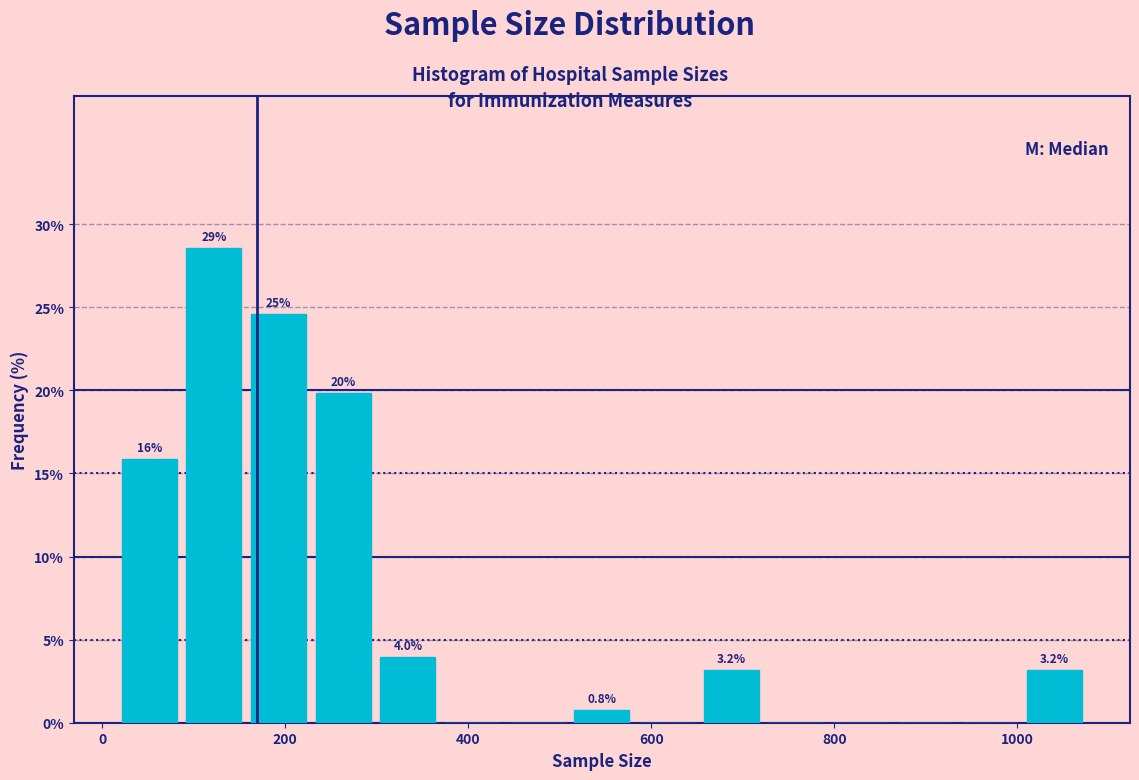

Around what value on the x-axis is the tallest bar? Give the approximate position of its centre, as read against the axis.

120